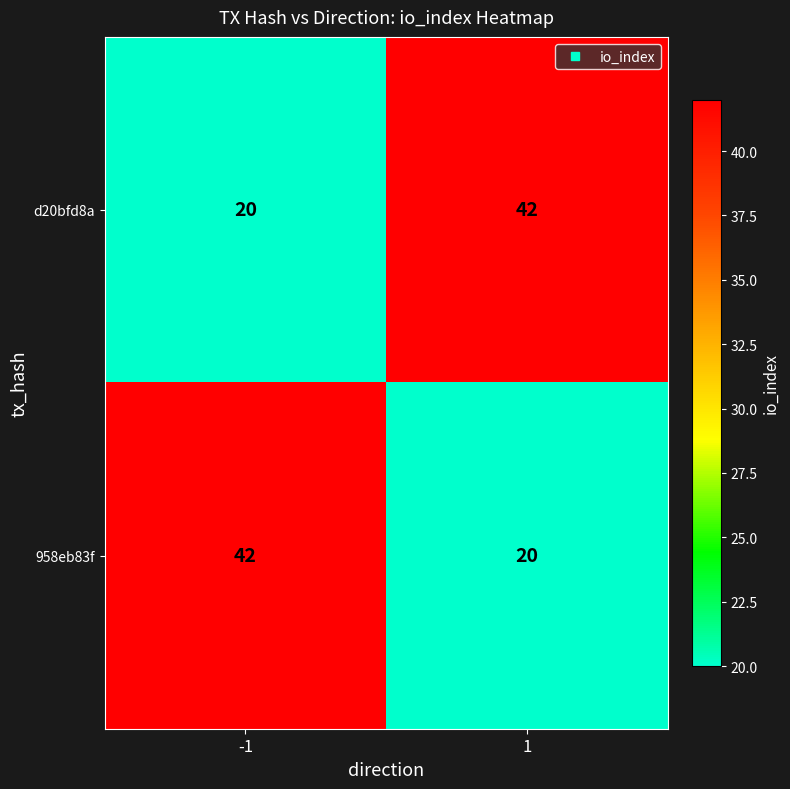

What is the difference between the maximum and minimum values in the 958eb83f series?

22